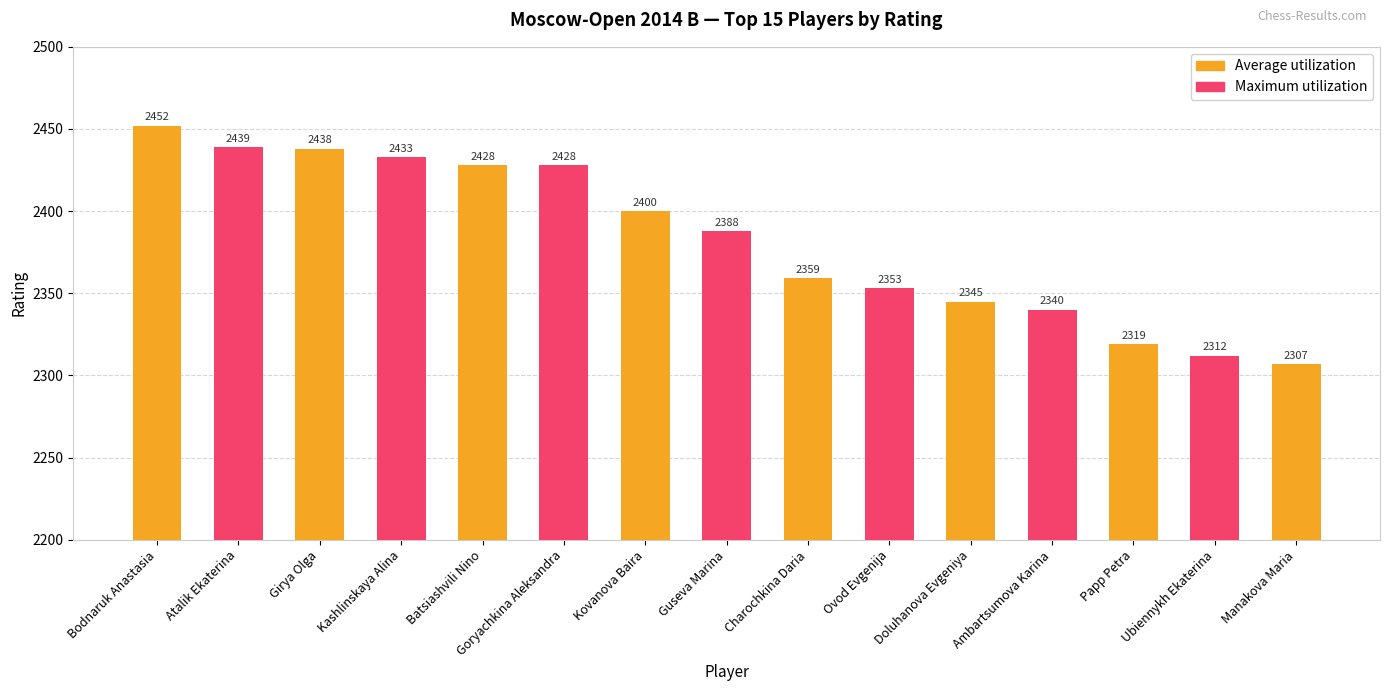

What is the change in value from Charochkina Daria to Doluhanova Evgeniya?

-14